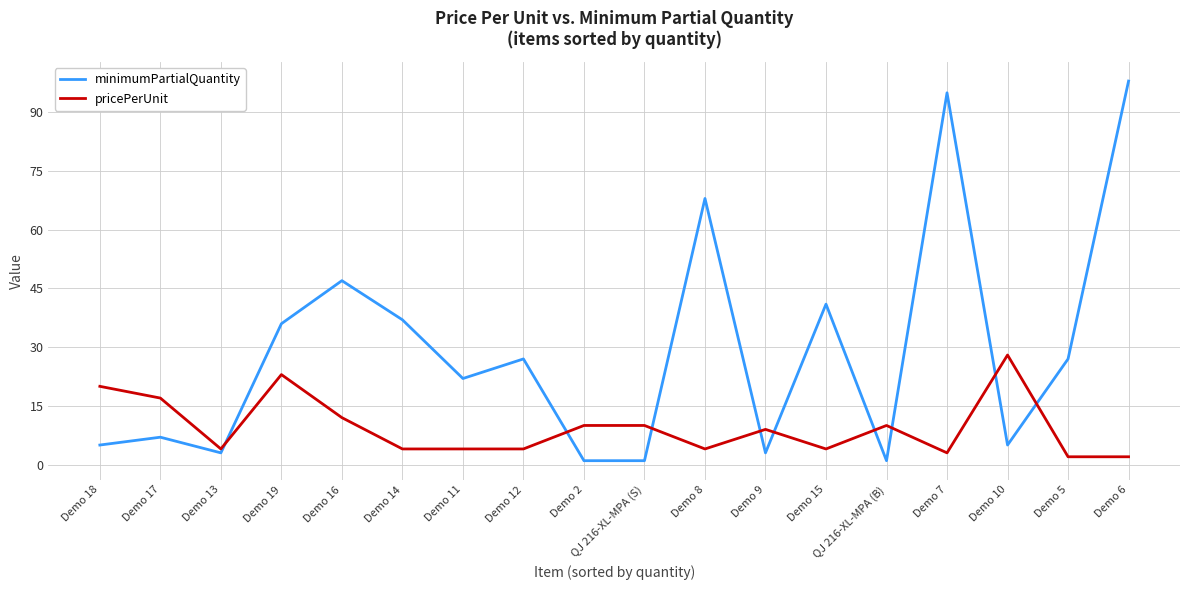

What is the total value across all series at Demo 10?

33